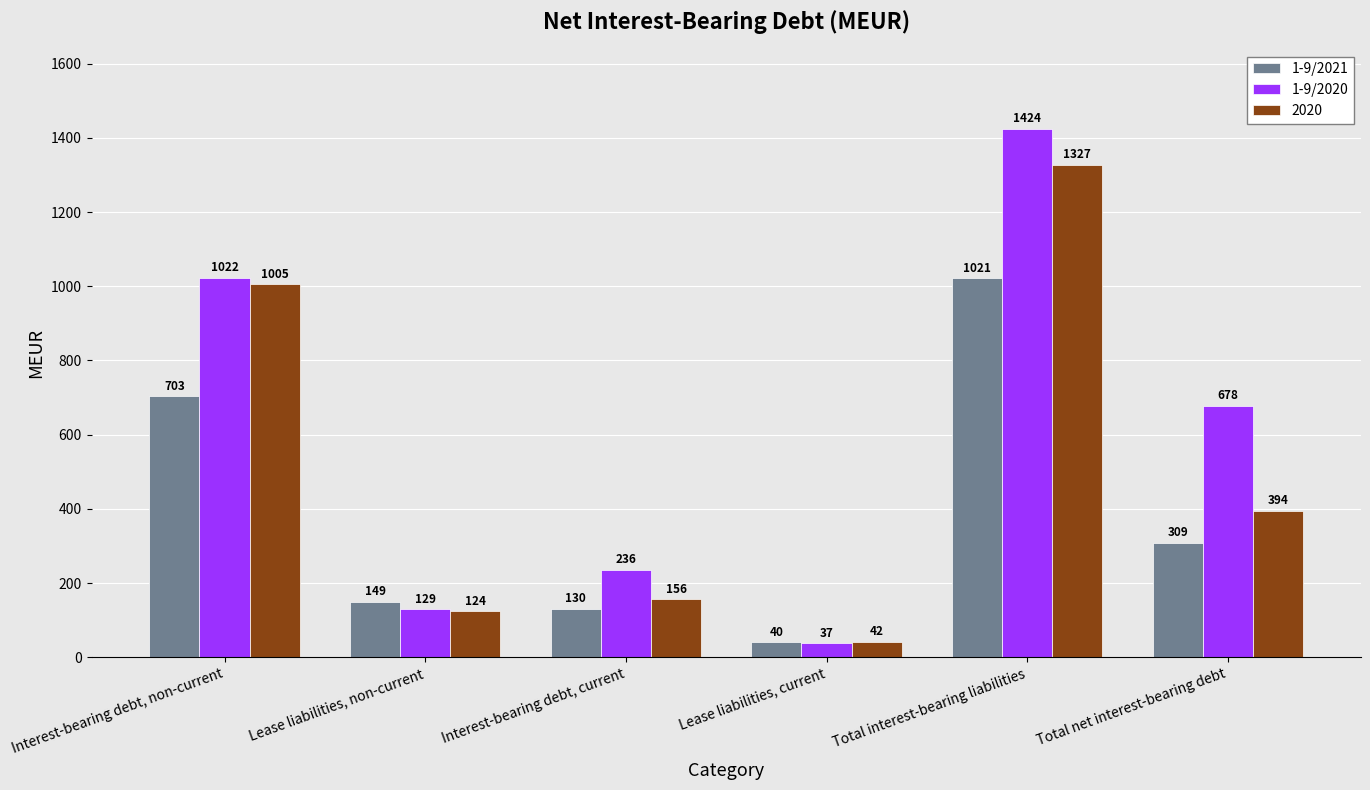

What is the total value across all series at Interest-bearing debt, non-current?

2730